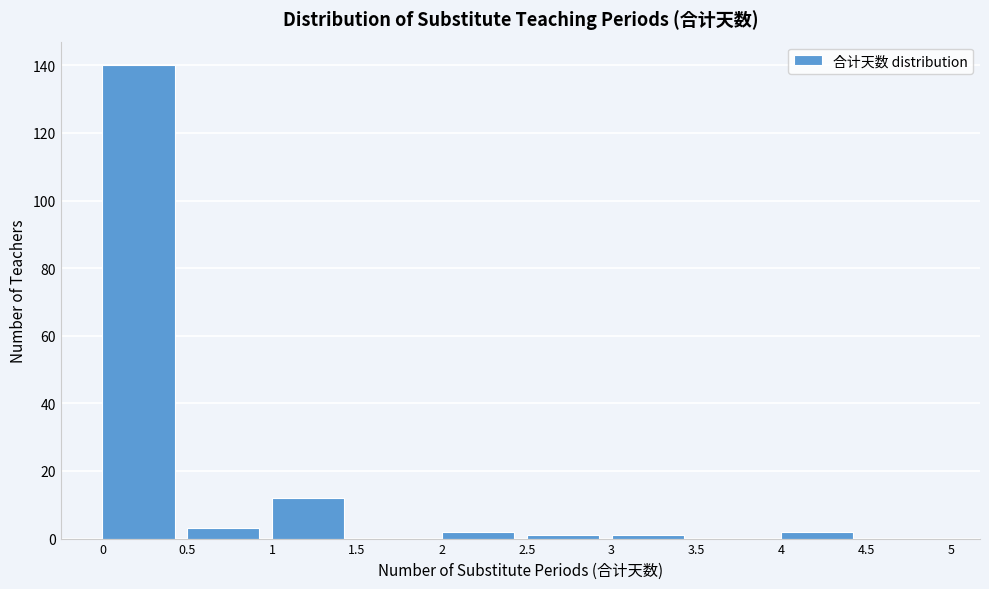

Reading left to right, transcribe this chart: for each bar, give the range it covers on the x-axis and its height. The values are not printed on the chart, so give them approximately, as read against the axis.

0 to 0.5: 140
0.5 to 1: 4
1 to 1.5: 12
1.5 to 2: 0
2 to 2.5: 2
2.5 to 3: under 2
3 to 3.5: under 2
3.5 to 4: 0
4 to 4.5: 2
4.5 to 5: 0